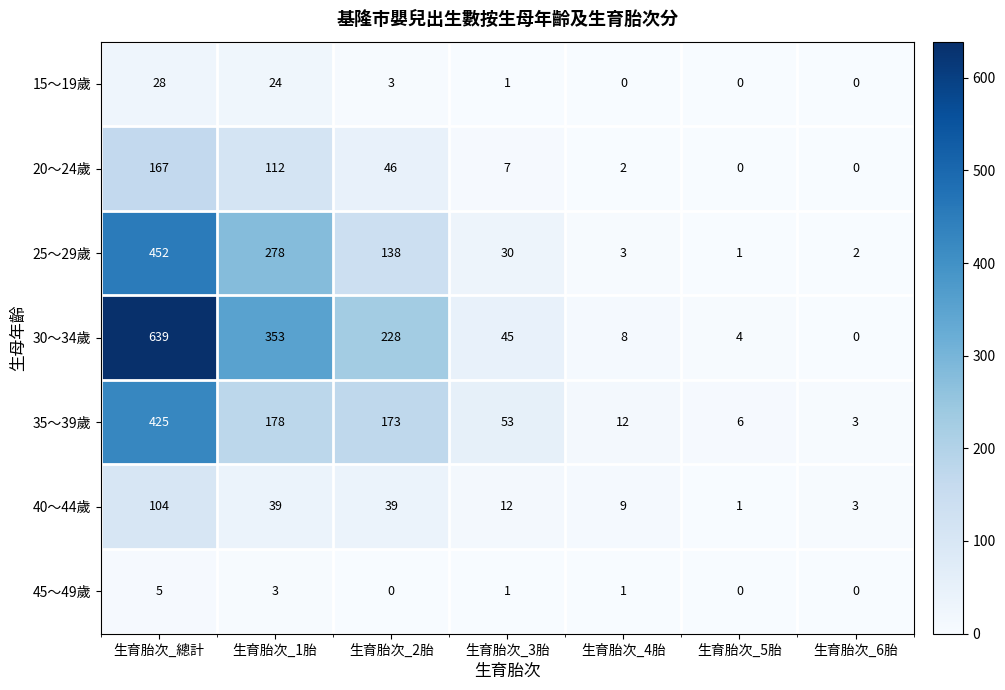

Which series has the largest total across all categories?

30～34歲